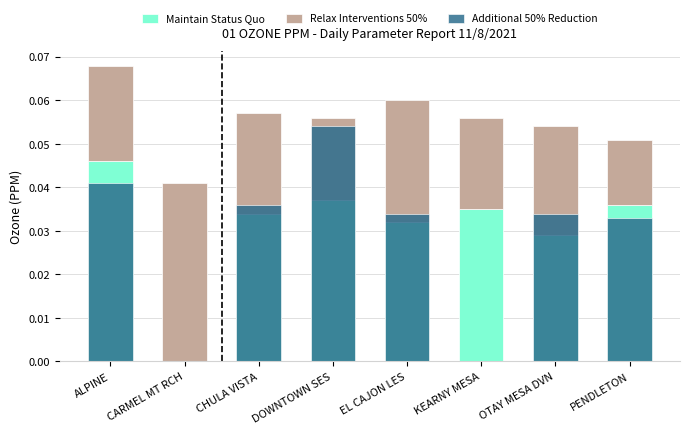

What position from the right is PENDLETON?

1